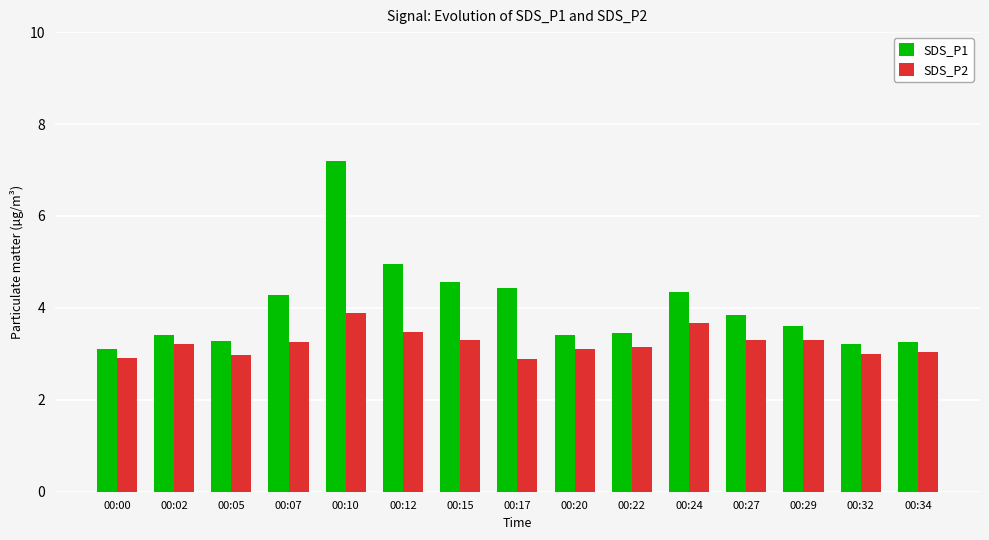

What is the value of the SDS_P2 bar at the 8th from the left?

2.9